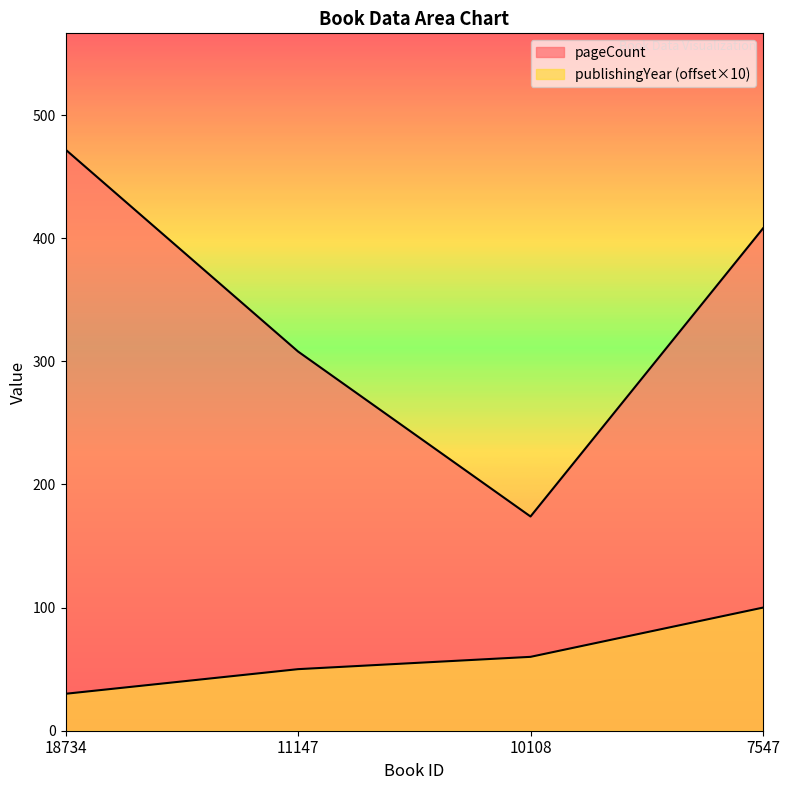

Reading left to right, list all the values displayed in this chart.

pageCount: 472	308	174	408
publishingYear: 30	50	60	100